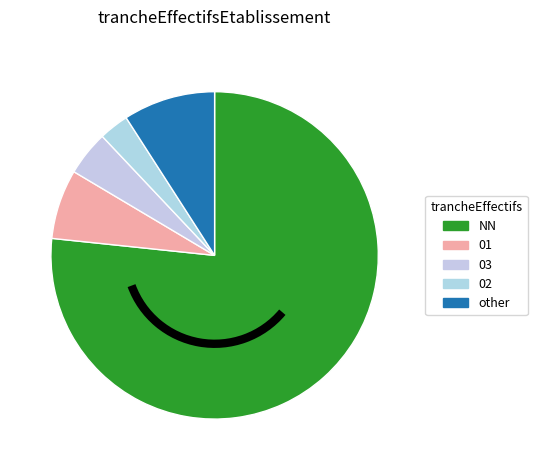

Which category has the biggest portion of the pie?

NN